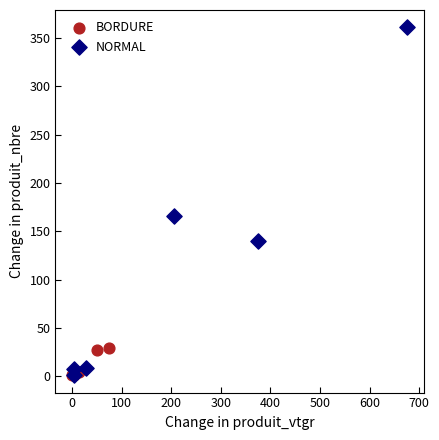

Which series reaches the maximum Y coordinate?

NORMAL